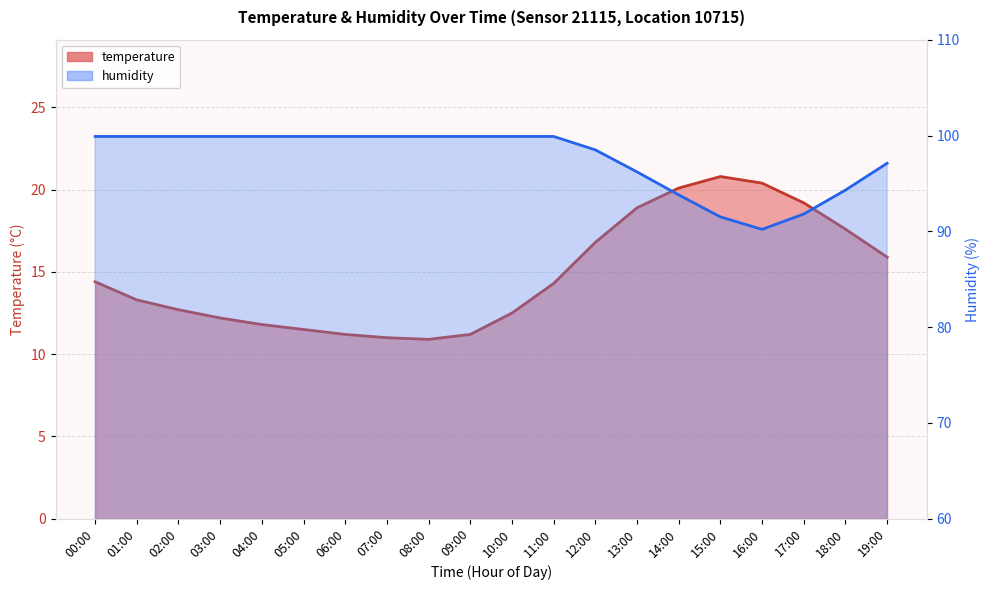

List the labels in order of humidity value, smallest first.

16:00, 15:00, 17:00, 14:00, 18:00, 13:00, 19:00, 12:00, 00:00, 01:00, 02:00, 03:00, 04:00, 05:00, 06:00, 07:00, 08:00, 09:00, 10:00, 11:00